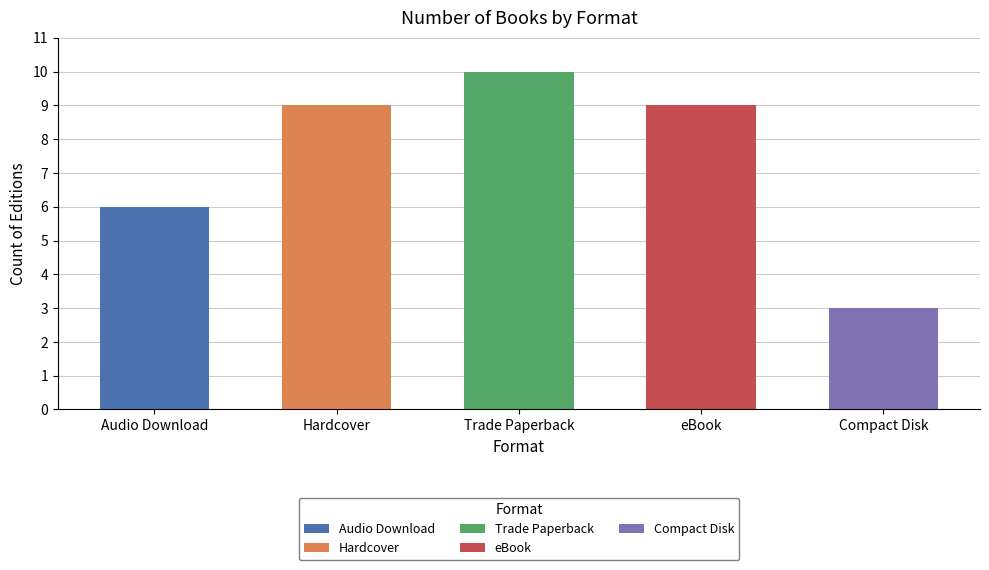

At which label does the data first exceed 9?

Trade Paperback